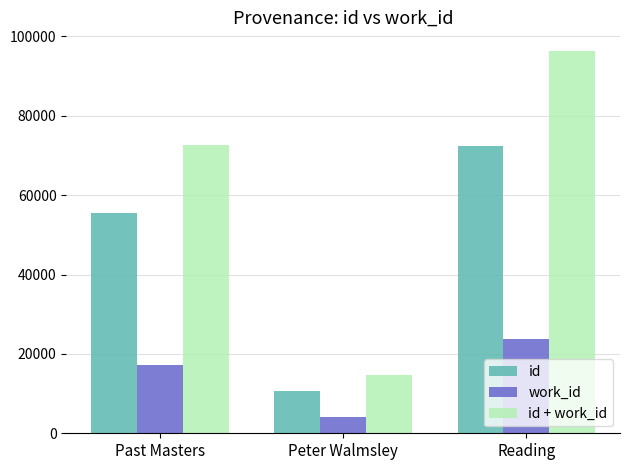

How many id values are between 10627 and 72407?

3